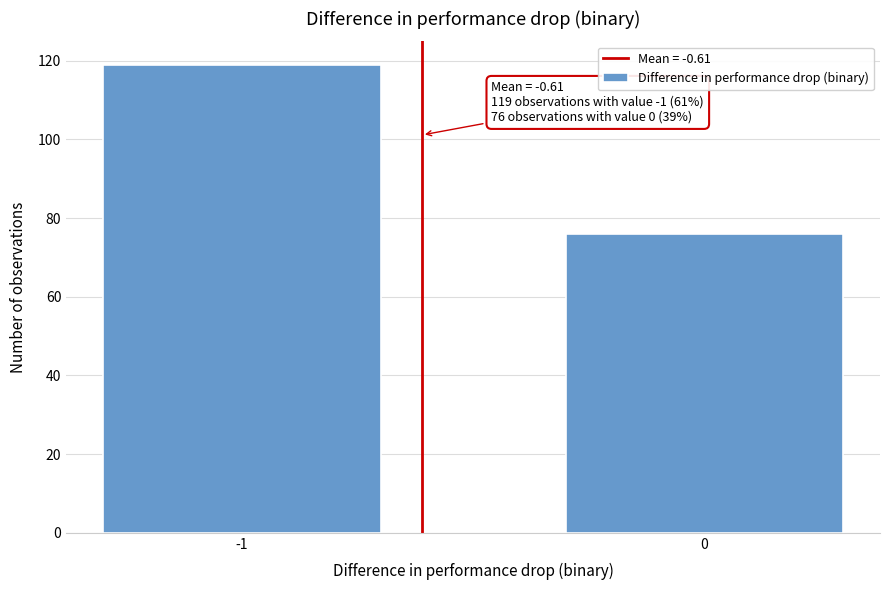

Reading left to right, list all the values displayed in this chart.

-1=119	0=76